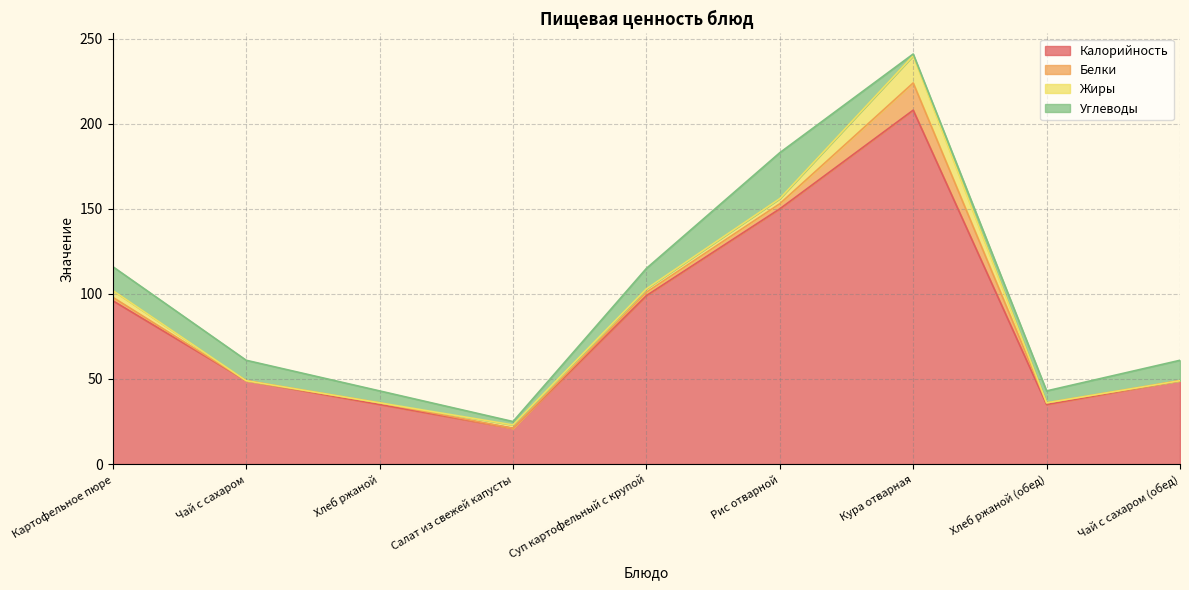

Rank the categories by Углеводы value from lowest to highest.

Кура отварная, Салат из свежей капусты, Хлеб ржаной, Хлеб ржаной (обед), Чай с сахаром, Суп картофельный с крупой, Чай с сахаром (обед), Картофельное пюре, Рис отварной